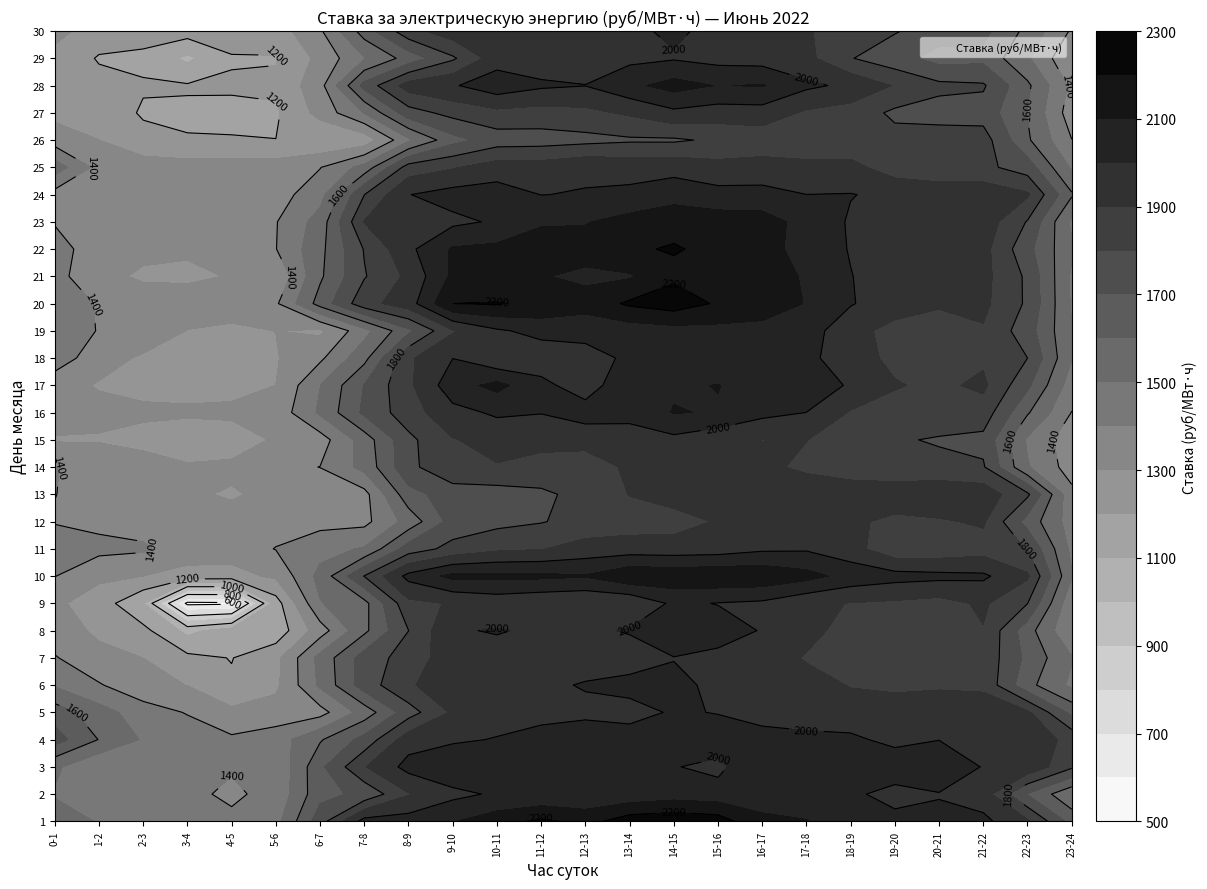

List the labels in order of 17 value, smallest first.

3, 4, 2, 1, 5, 0, 23, 6, 7, 22, 8, 20, 19, 21, 12, 18, 11, 17, 9, 16, 13, 14, 15, 10